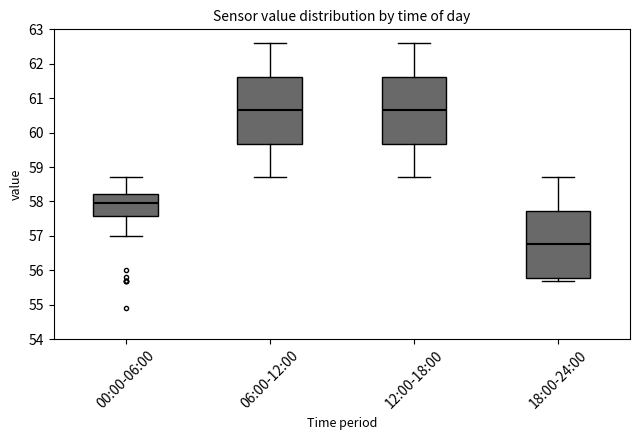

Reading left to right, read every box against the y-axis: the position of its median line, the range the box covers, and the ends of its whiskers. The values are not printed on the chart, so give them approximately, as read against the axis.

00:00-06:00: median 58.0, box 57.6 to 58.2, whiskers 57.0 to 58.7
06:00-12:00: median 60.7, box 59.7 to 61.6, whiskers 58.7 to 62.6
12:00-18:00: median 60.7, box 59.7 to 61.6, whiskers 58.7 to 62.6
18:00-24:00: median 56.8, box 55.8 to 57.7, whiskers 55.7 to 58.7